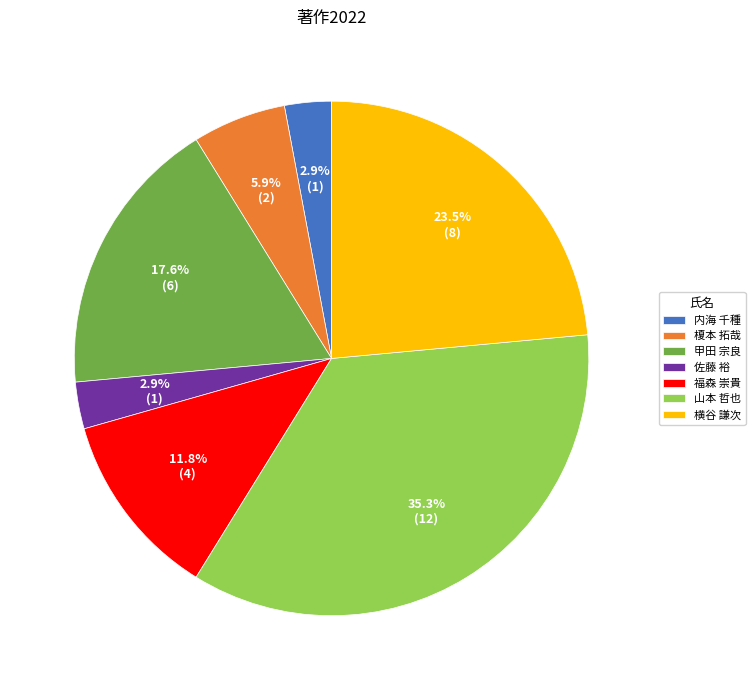

What percentage is the 佐藤 裕 slice, to the nearest percent?

3%